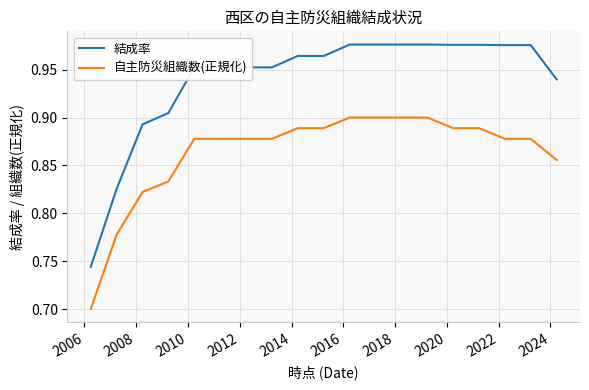

Which series has the largest range (max minus min)?

結成率